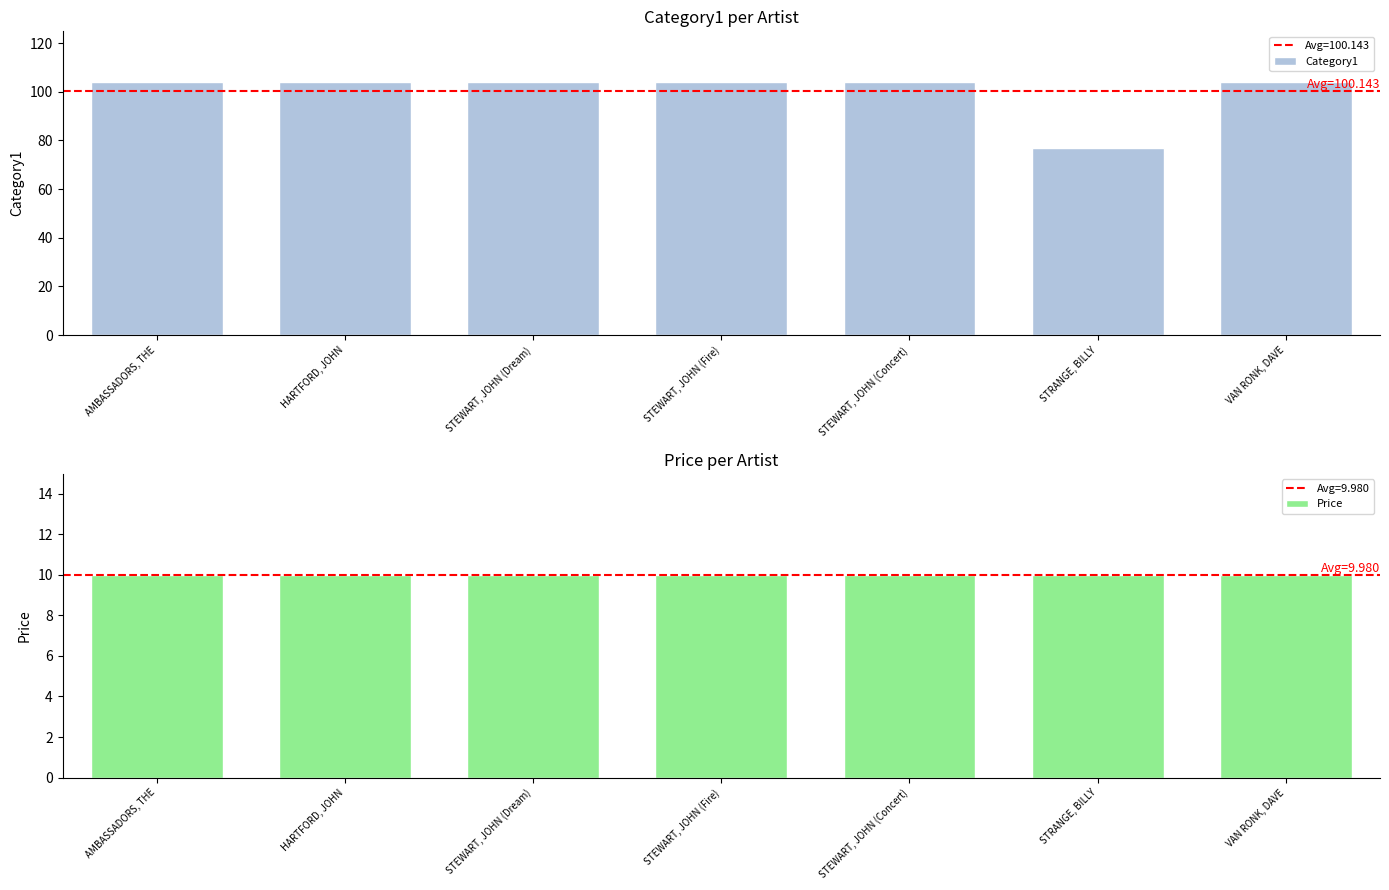

What is the greatest value displayed?

104.0